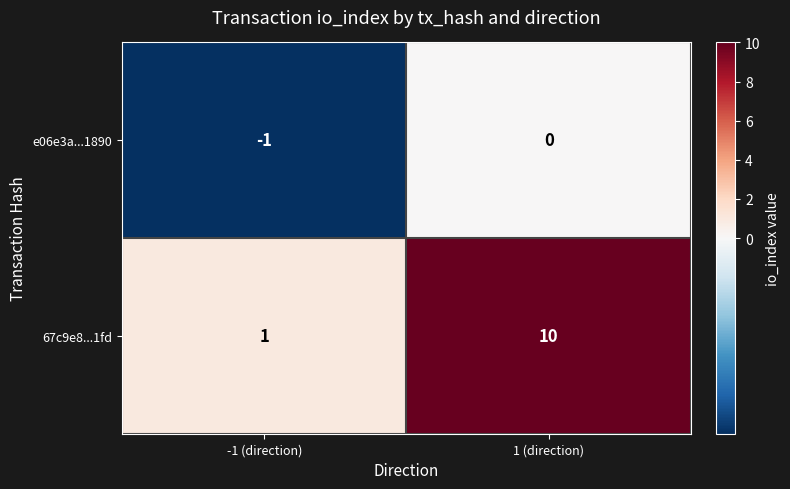

At which label is e06e3a...1890 closest to 0?

1 (direction)